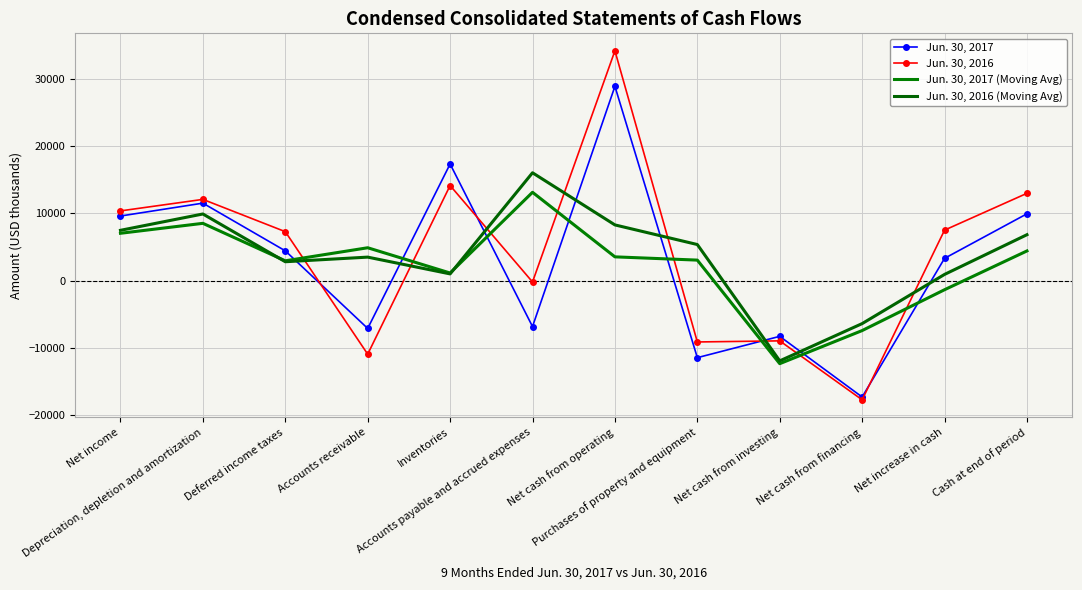

List the series in order of their overall mean, highest first.

Jun. 30, 2016, Jun. 30, 2016 (Moving Avg), Jun. 30, 2017, Jun. 30, 2017 (Moving Avg)